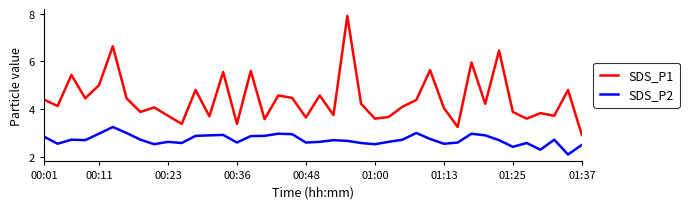

True or false: SDS_P1 and SDS_P2 intersect in this chart.

False